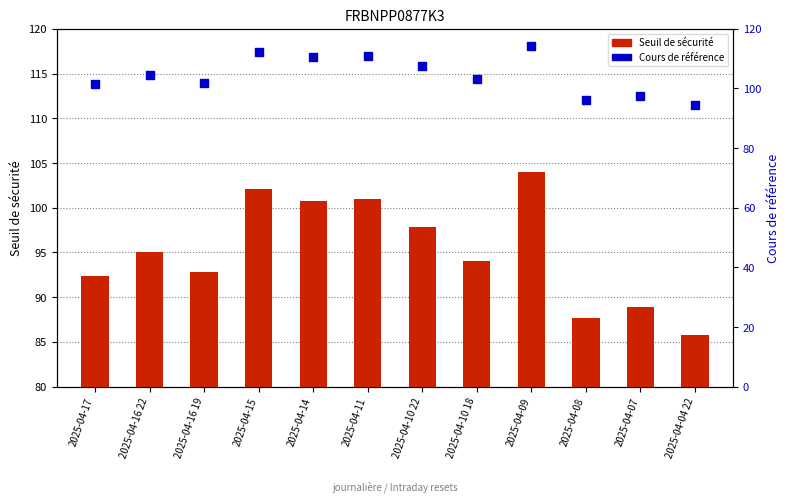

What are all the series names shown in the legend?

Seuil de sécurité, Cours de référence